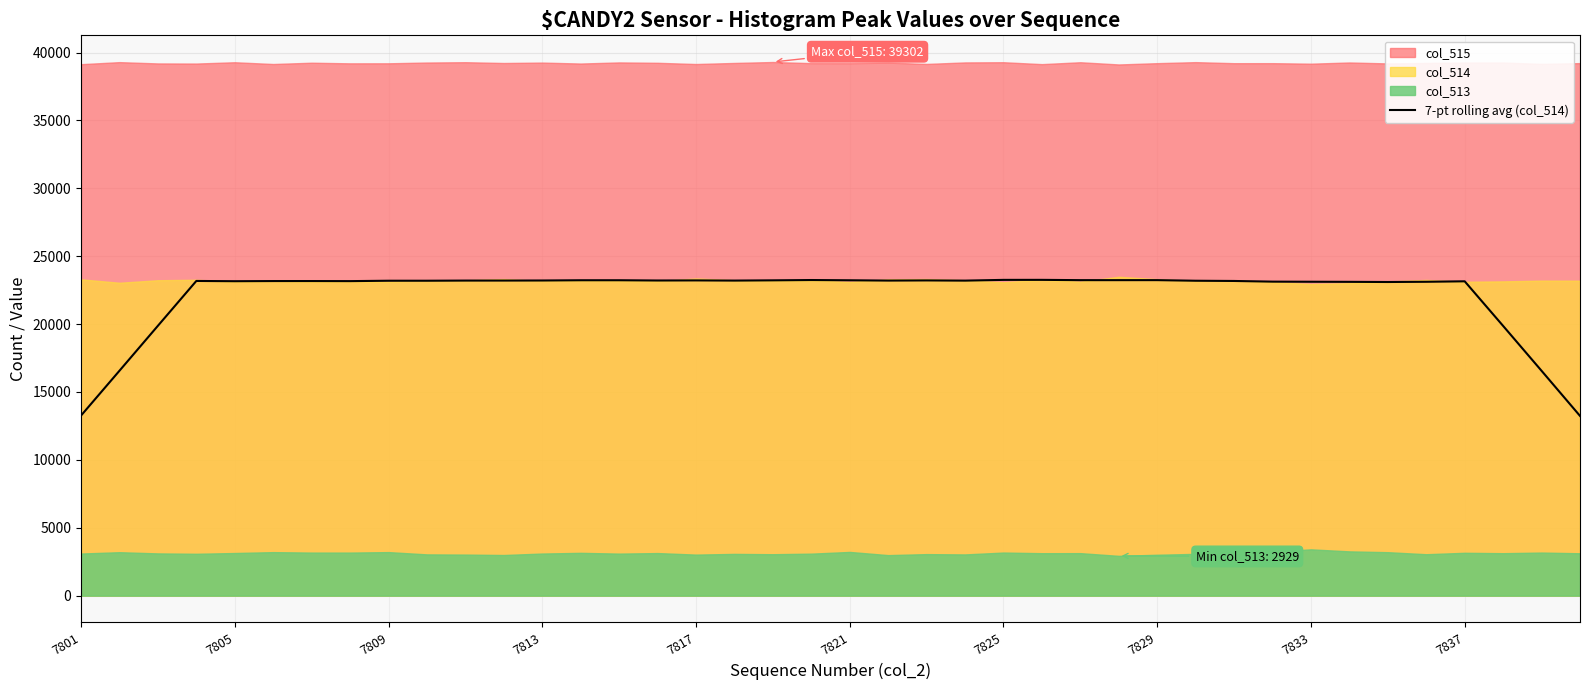

How many values are below 23192?

19